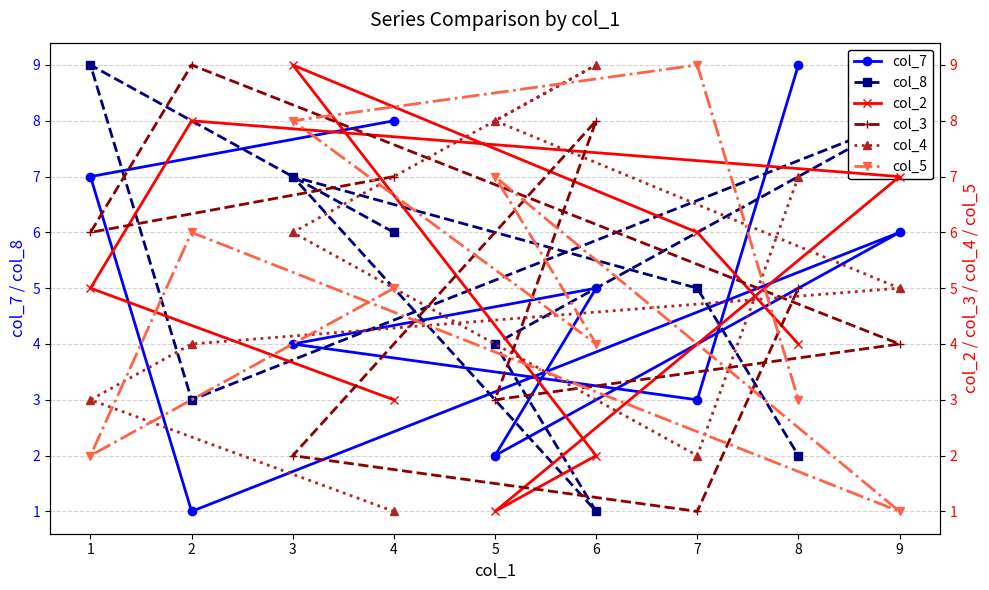

What is the maximum value for col_4?

9